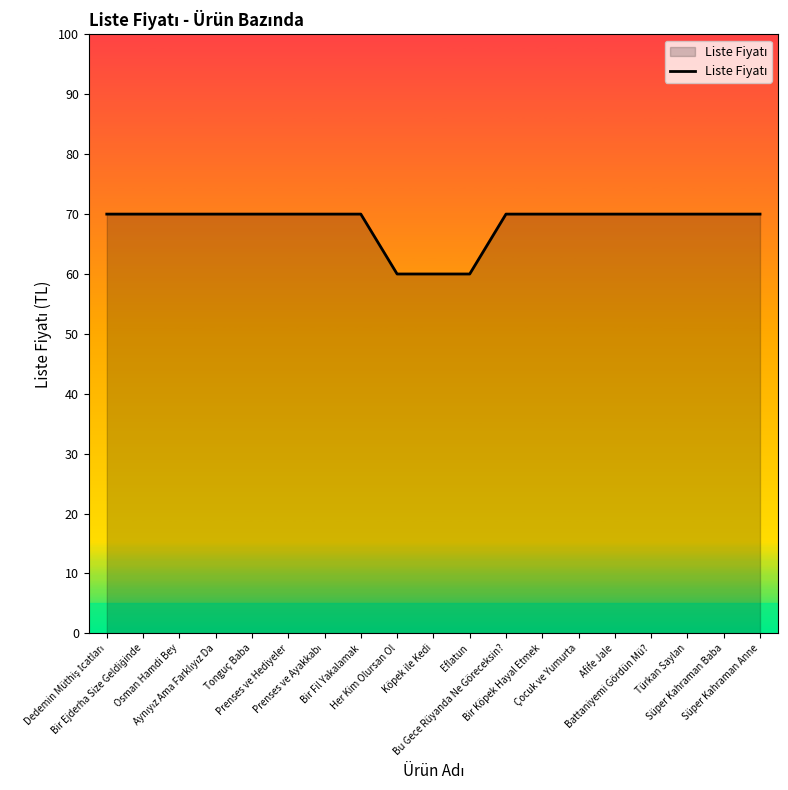

What is the maximum value shown in the chart?

70